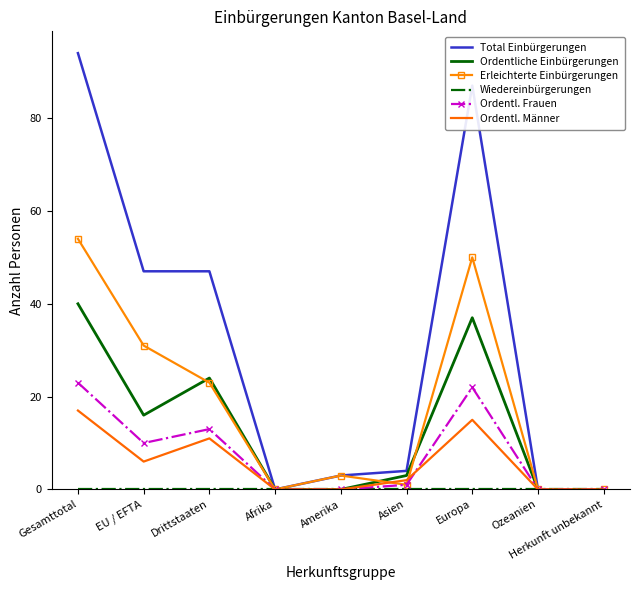

Which series has the largest range (max minus min)?

Total Einbürgerungen